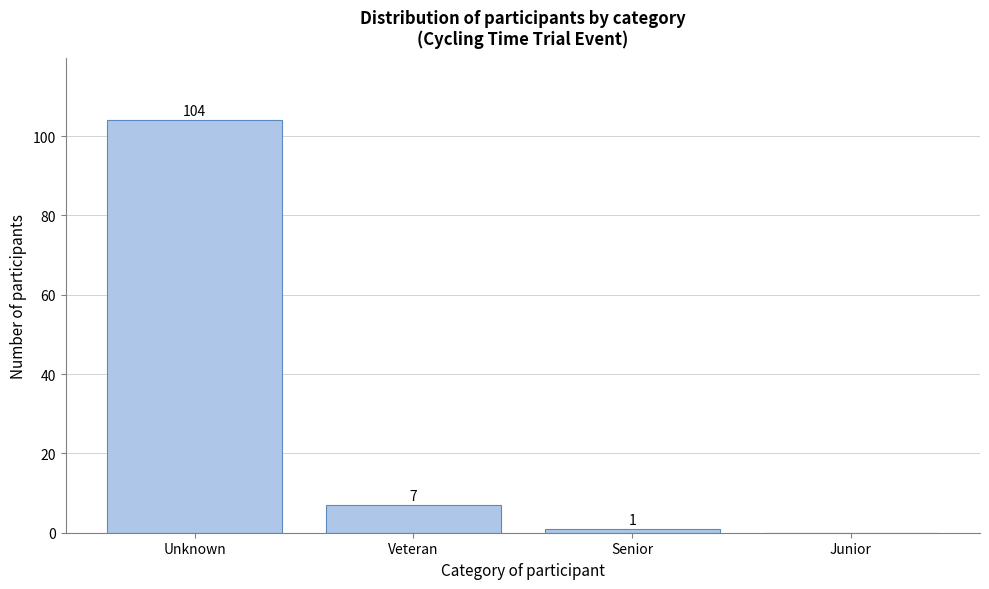

Reading right to left, what are all the values shown in this chart?

Junior=0	Senior=1	Veteran=7	Unknown=104